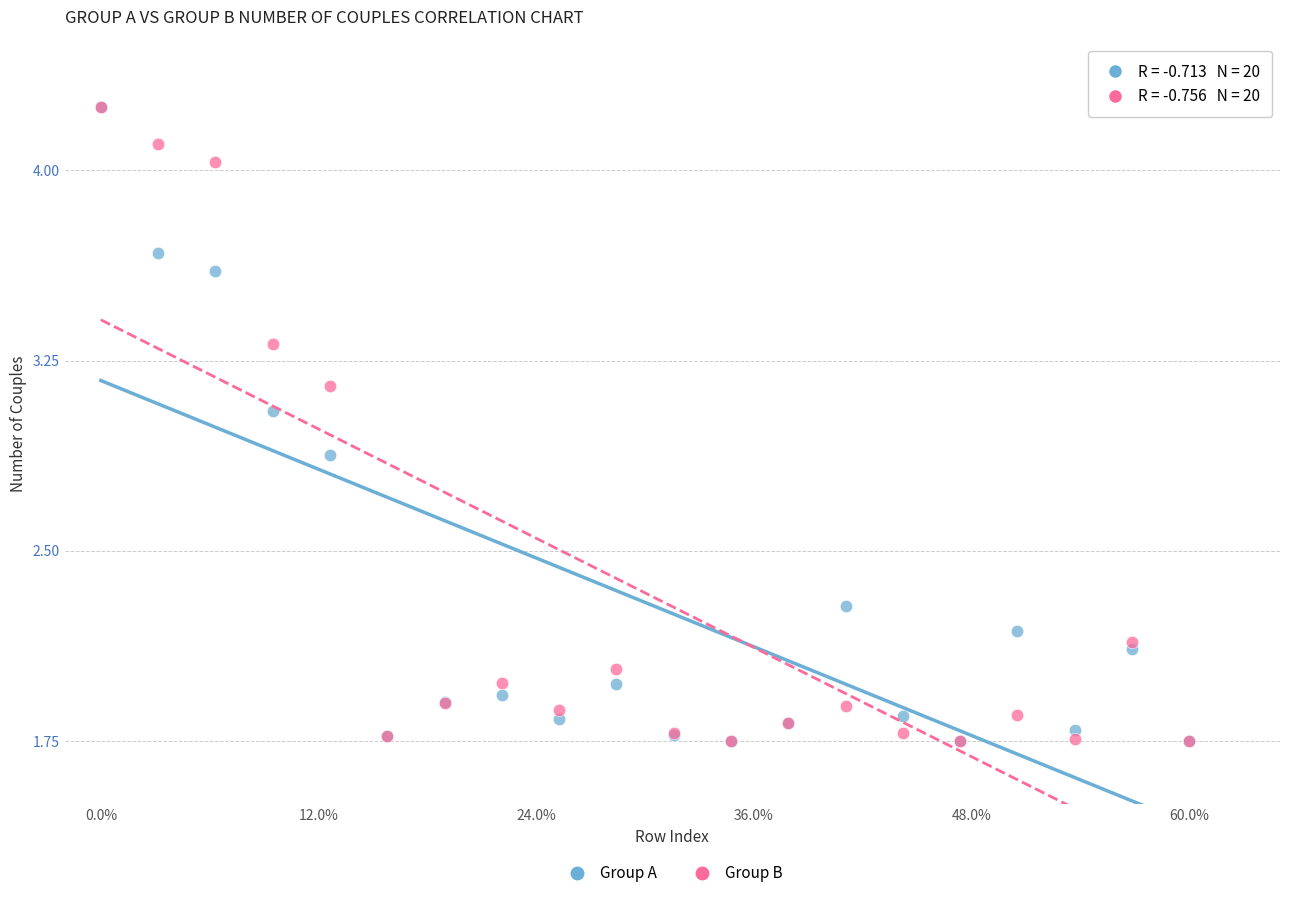

What are all the series names shown in the legend?

Group A, Group B